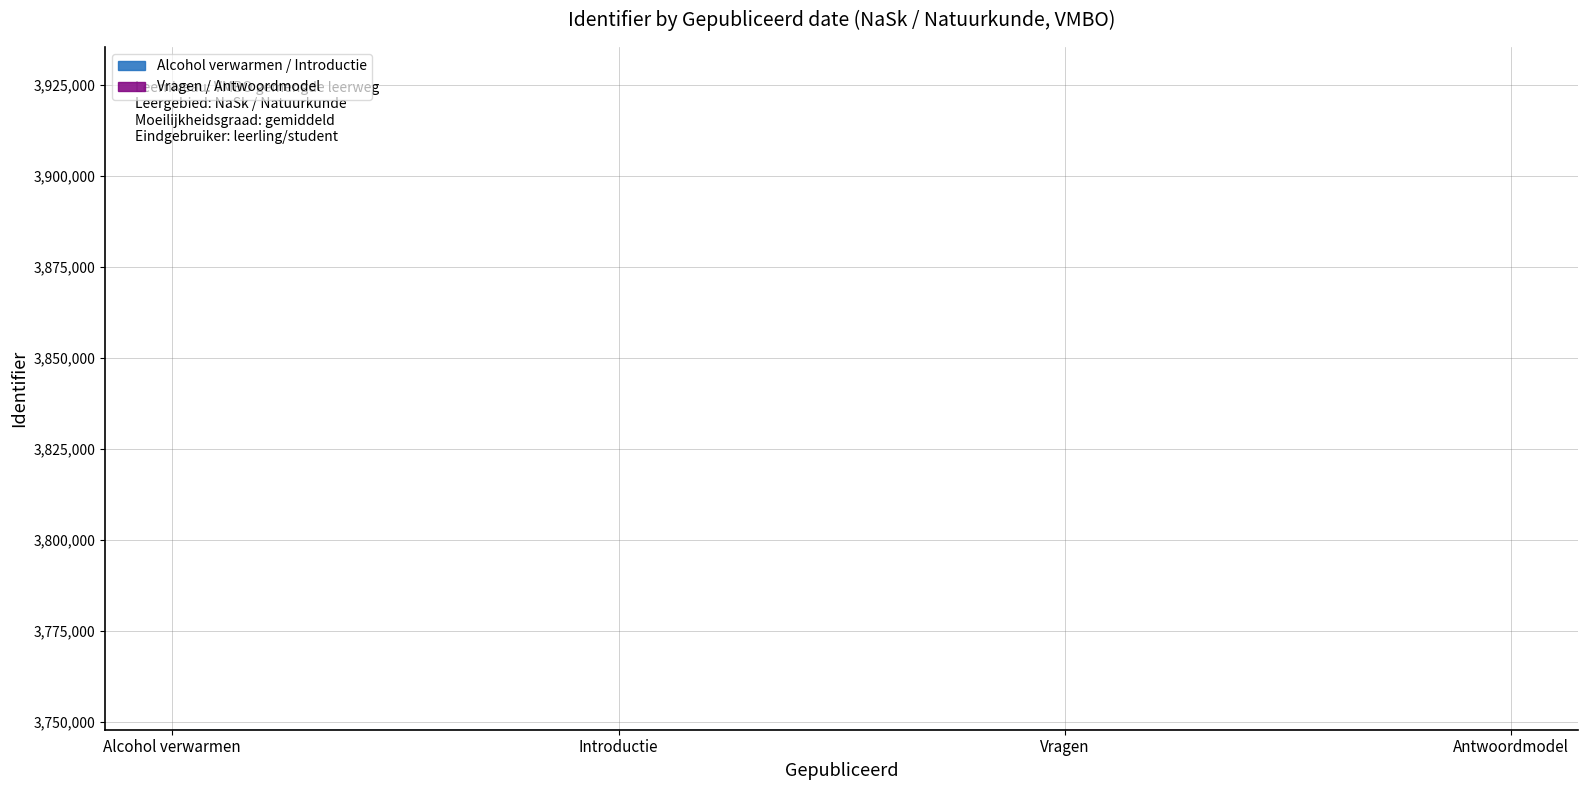

True or false: the data has more than 2 interior local peaks.

False